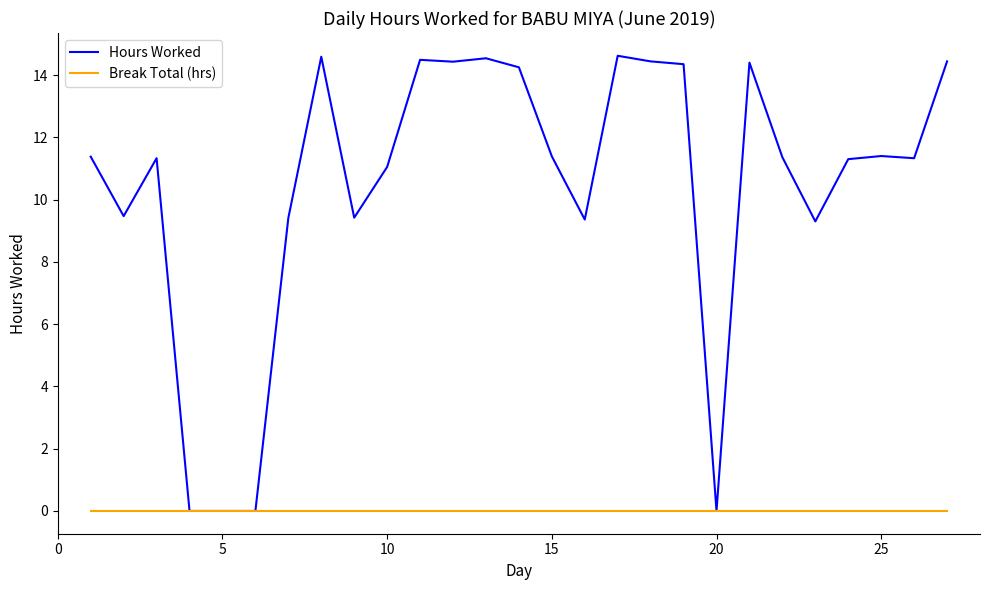

What is the greatest value displayed?

14.6